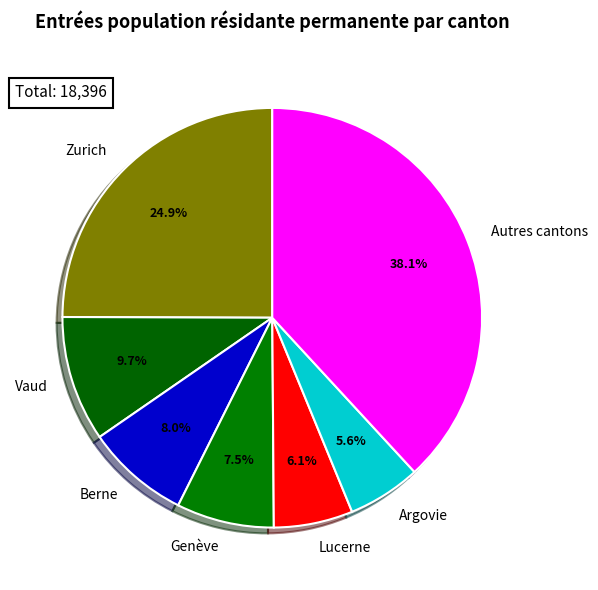

Does Berne represent more than half of the total?

No